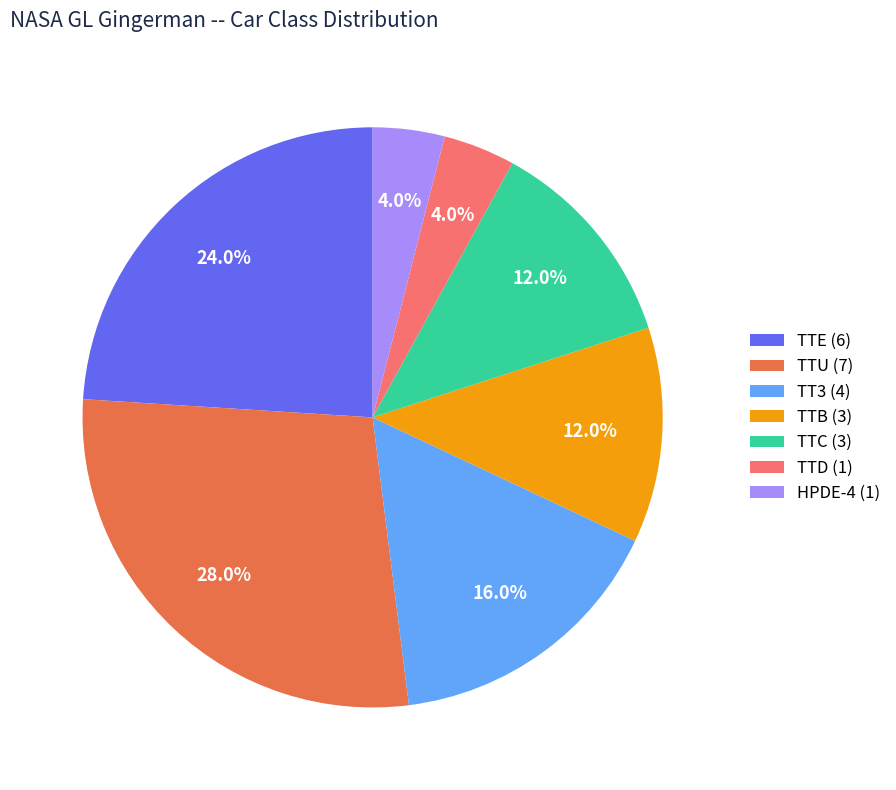

What portion of the pie excludes HPDE-4 (1)?

96.0%